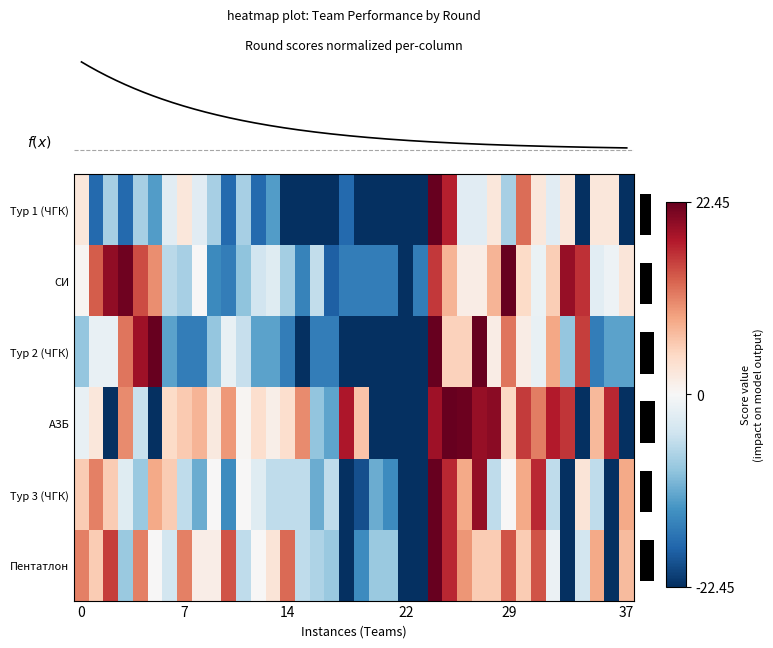

What is the spread (max minus min) of values at 16?

17.0